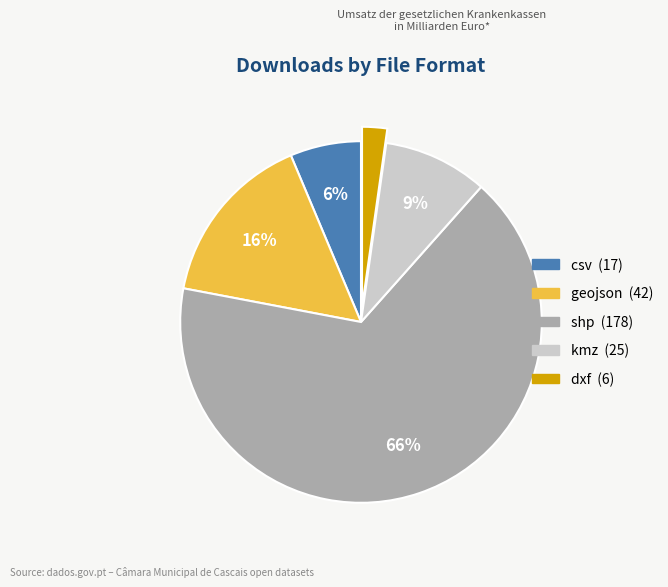

To the nearest percent, what is the average slice percentage?

20%